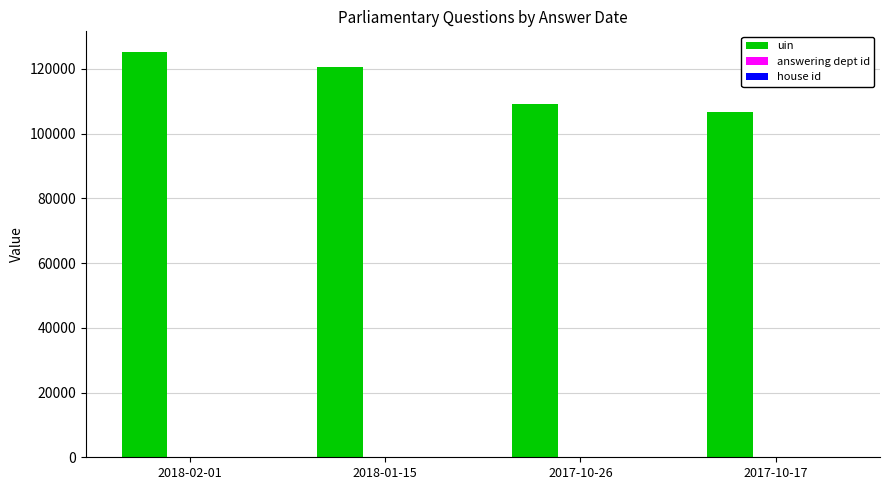

Which series has the largest total across all categories?

uin